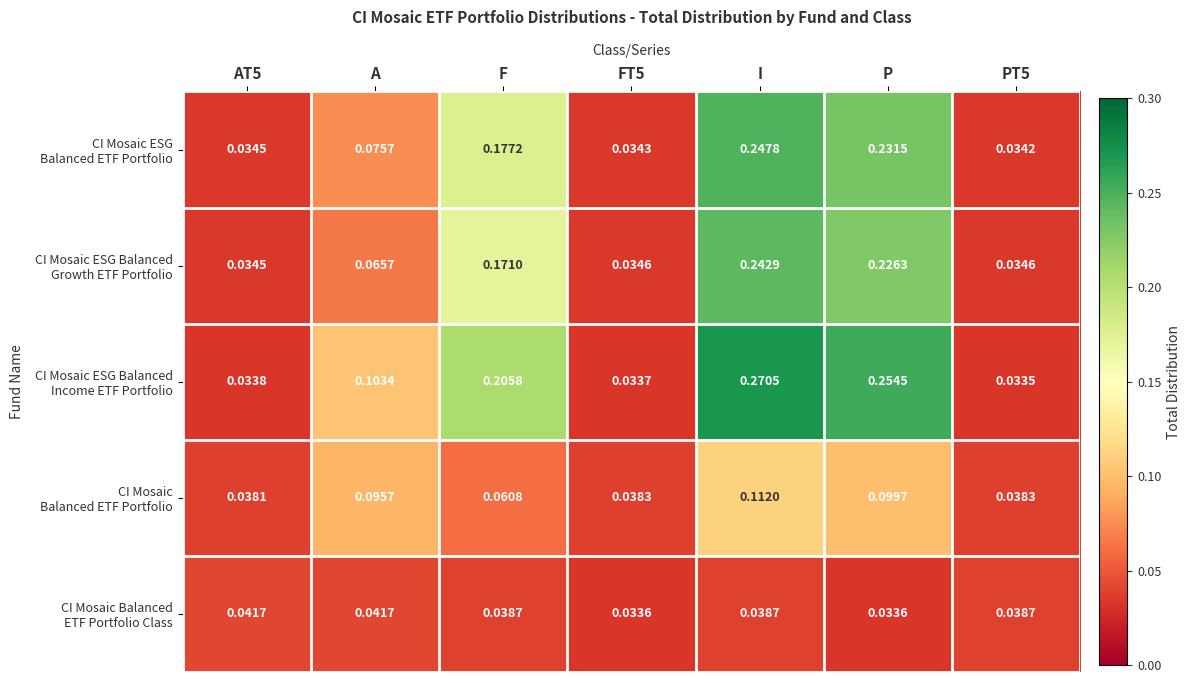

At which category does the chart reach its peak across all series?

I